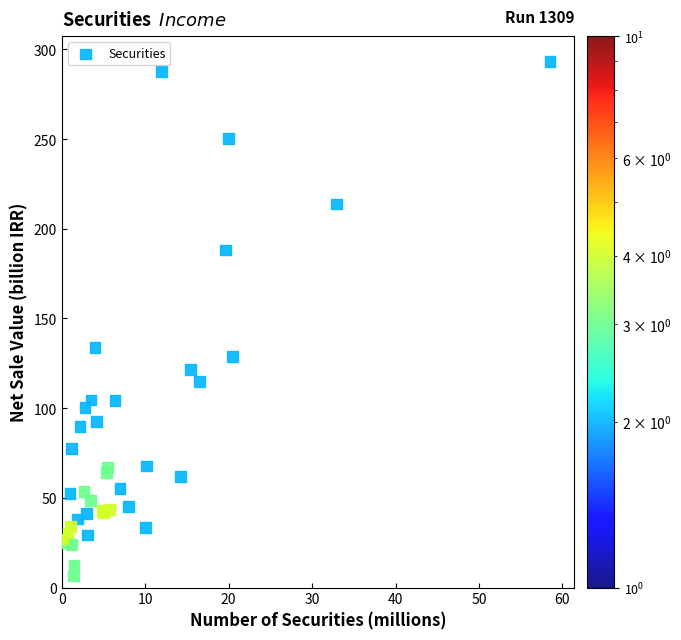

What Y value in the scatter plot is closest to 149?

134.0